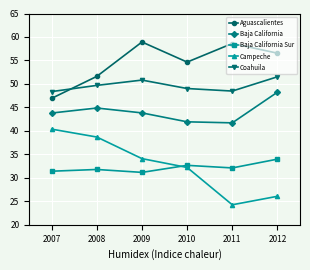

At which category is the sum across all series the highest?

2009